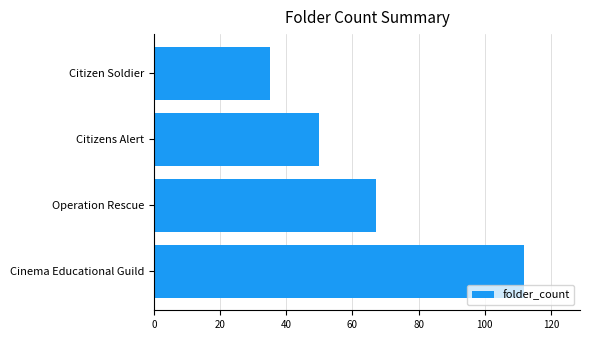

Is it true that the value at Cinema Educational Guild is 112?

True